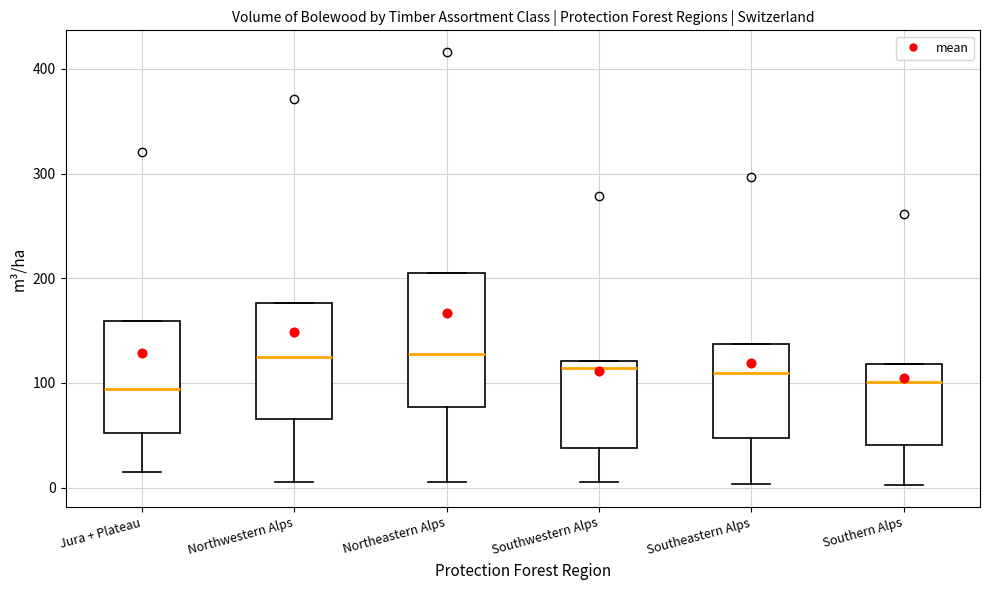

Reading left to right, read every box against the y-axis: the position of its median line, the range the box covers, and the ends of its whiskers. The values are not printed on the chart, so give them approximately, as read against the axis.

Jura + Plateau: median 90, box 50 to 160, whiskers 20 to 160
Northwestern Alps: median 120, box 70 to 180, whiskers 10 to 180
Northeastern Alps: median 130, box 80 to 210, whiskers 10 to 210
Southwestern Alps: median 110, box 40 to 120, whiskers 10 to 120
Southeastern Alps: median 110, box 50 to 140, whiskers 0 to 140
Southern Alps: median 100, box 40 to 120, whiskers 0 to 120